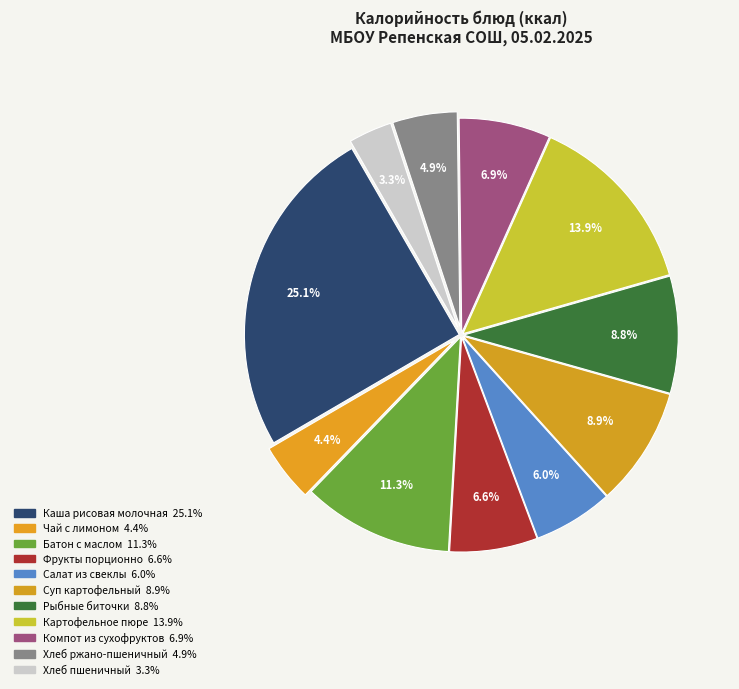

Count the number of slices in the pie.

11